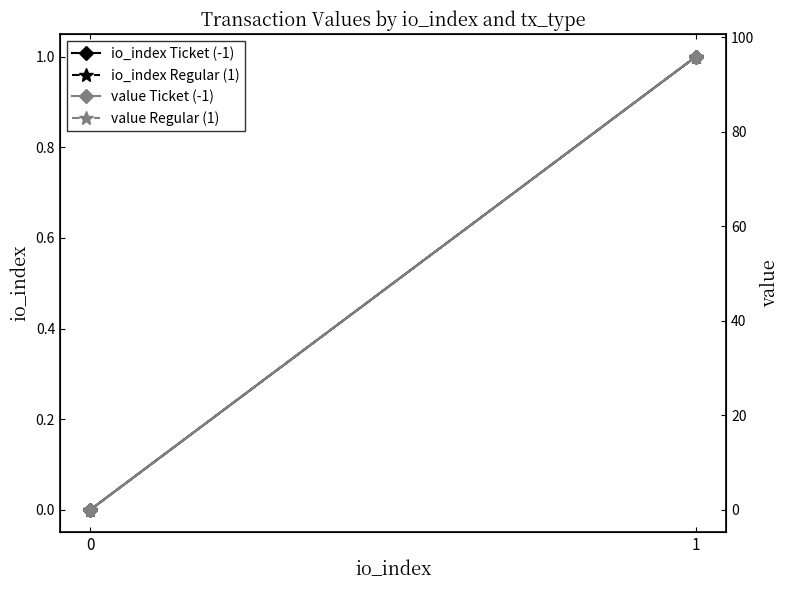

Between 0 and 1, which series saw the biggest shift?

value Ticket (-1)